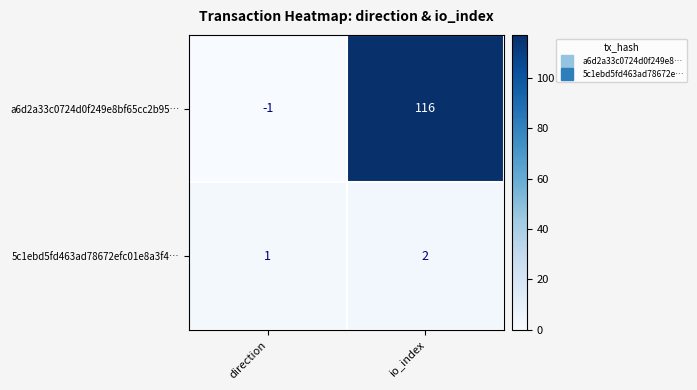

Reading left to right, transcribe all the data shown in this chart.

a6d2a33c0724d0f249e8bf65cc2b95…: -1	116
5c1ebd5fd463ad78672efc01e8a3f4…: 1	2